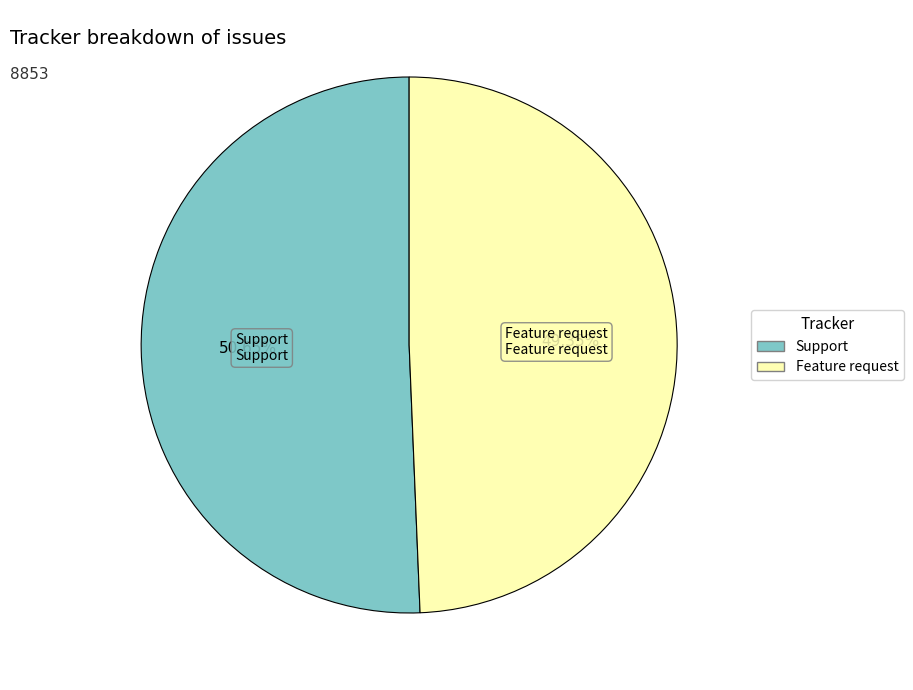

What percentage do Support and Feature request together represent?

100.0%